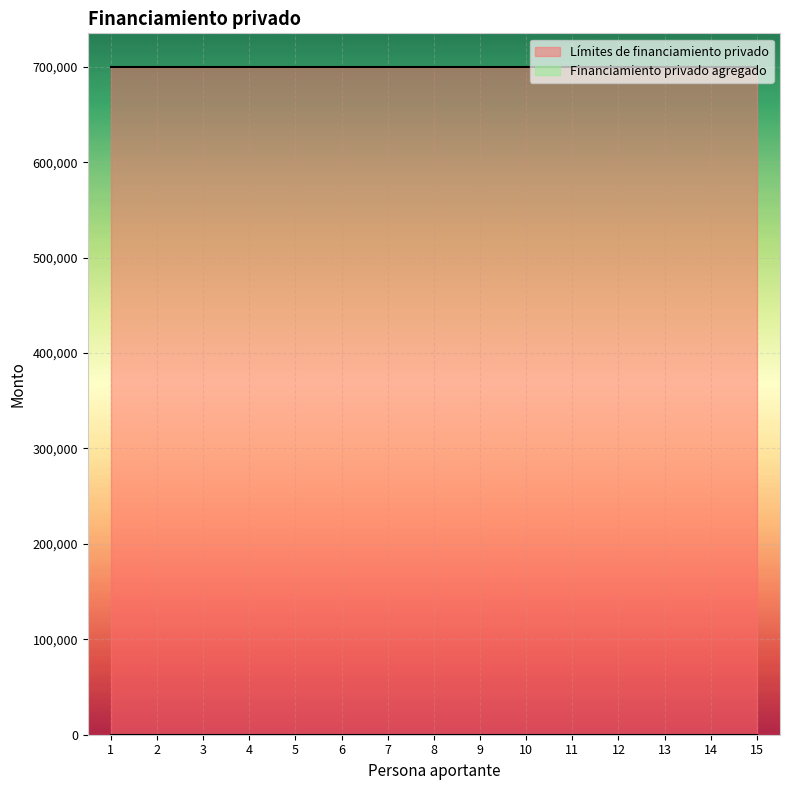

Which series has the largest total across all categories?

Límites de financiamiento privado